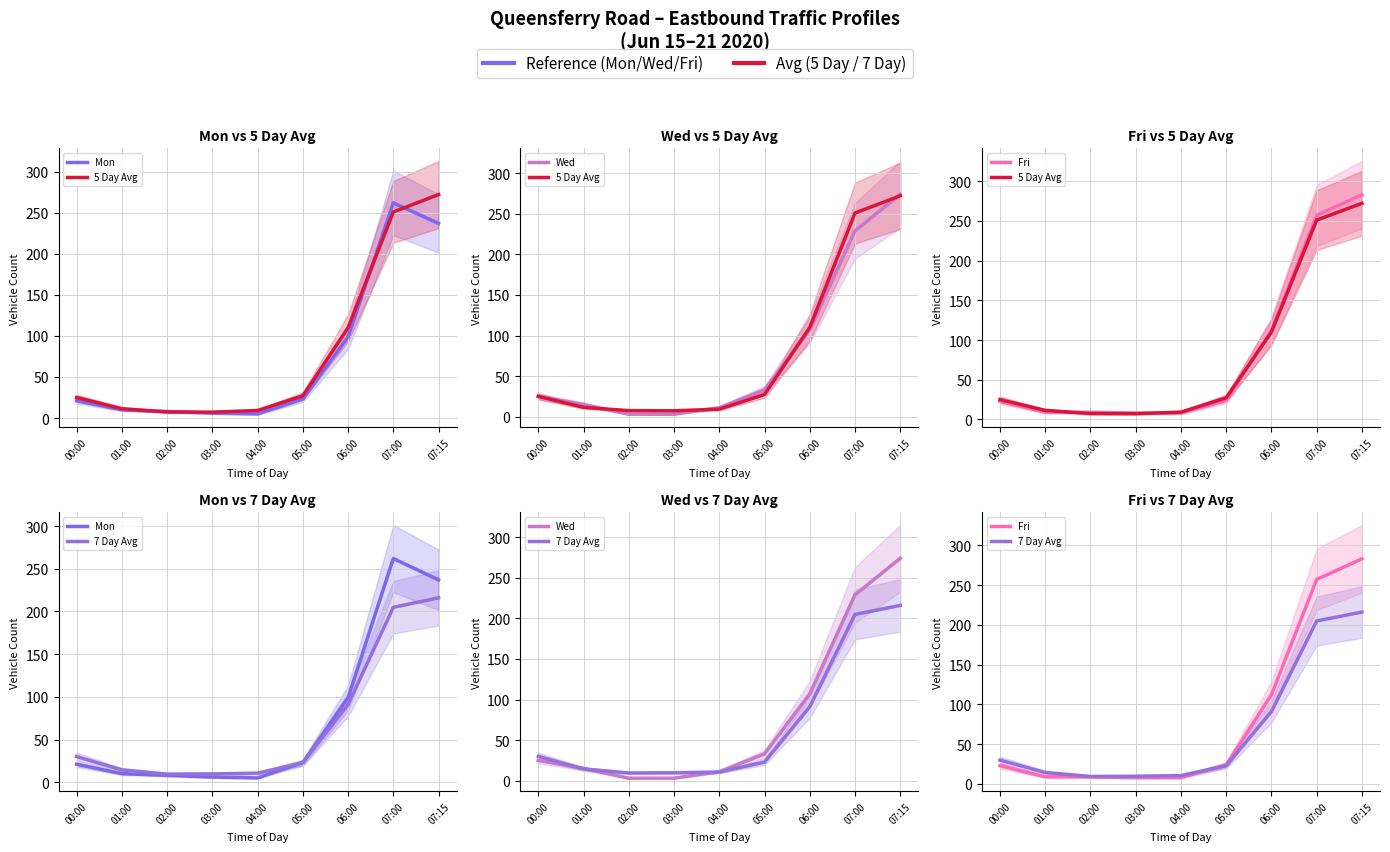

What is the difference between the highest and lowest values at 05:00?

10.1